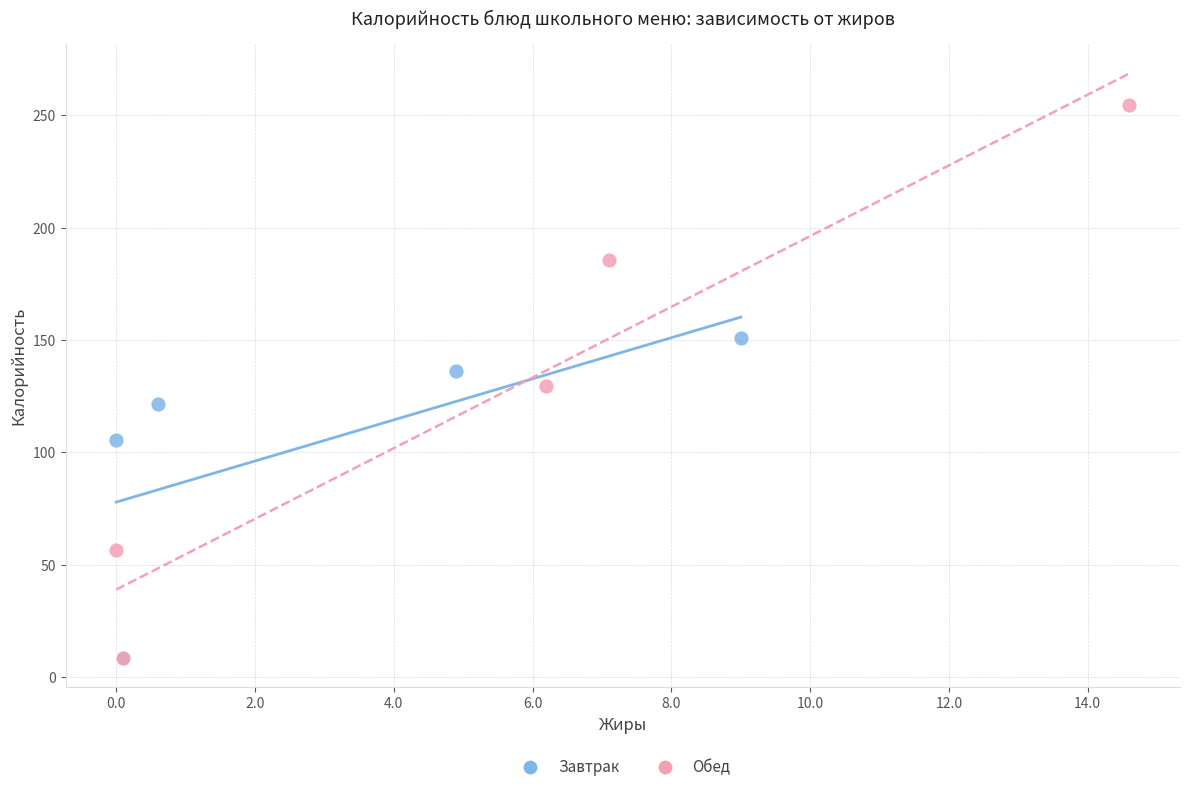

Which series has the widest spread of Y values?

Обед